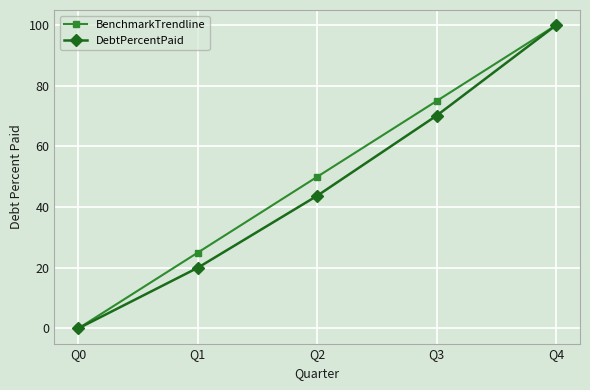

The BenchmarkTrendline series shows 25.0 at Q1. True or false?

True